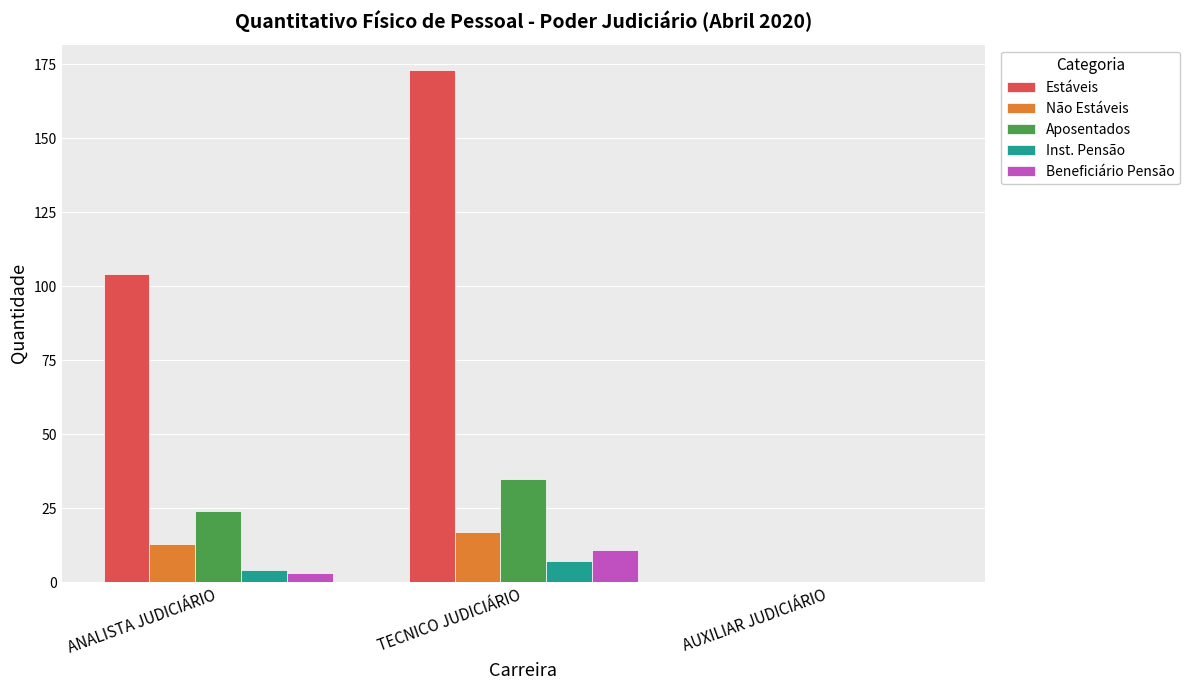

At which category does the chart reach its peak across all series?

TECNICO JUDICIÁRIO